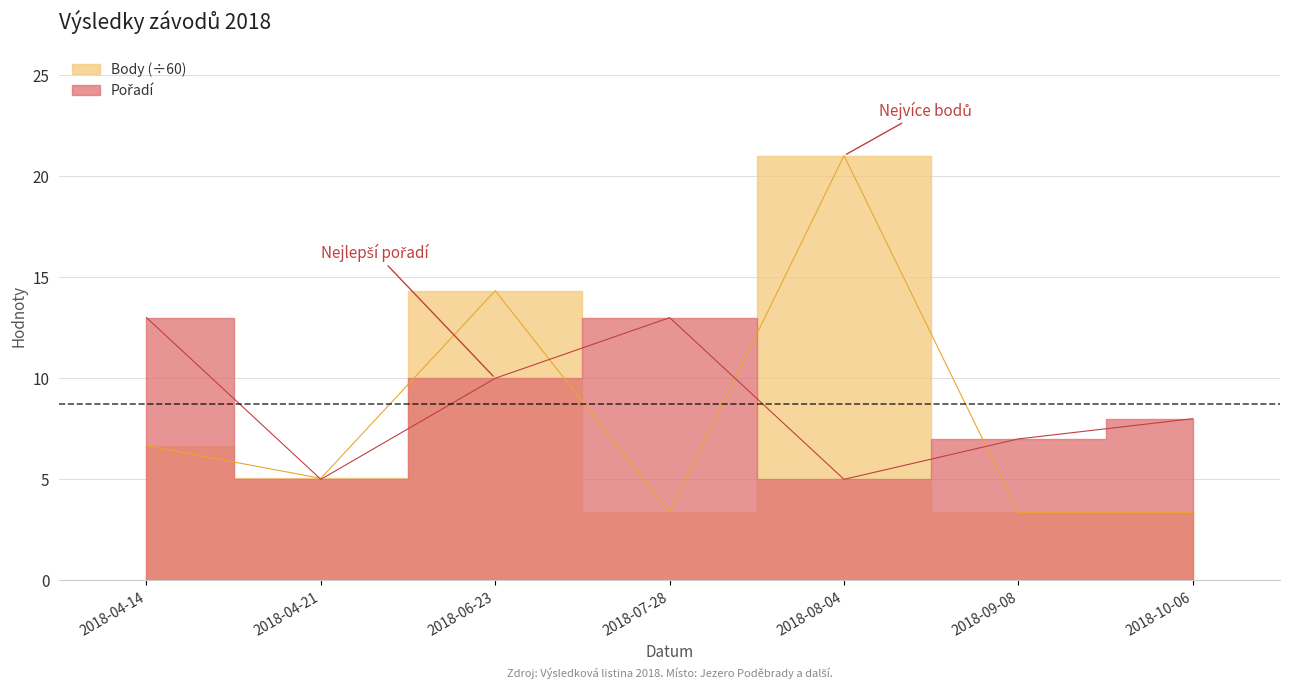

Is the value of Body at 2018-04-21 greater than the value of Pořadí at 2018-09-08?

No